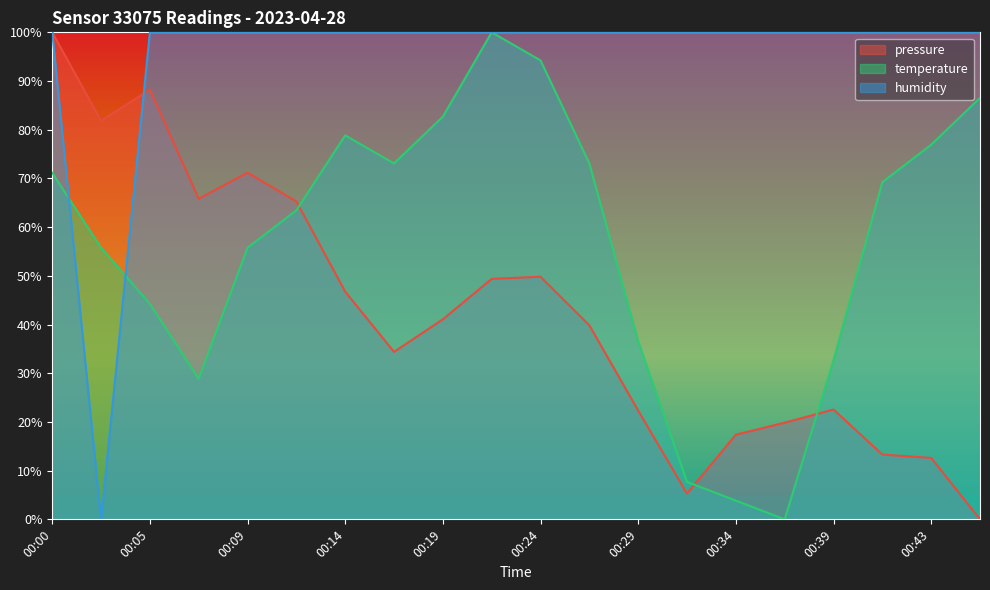

What is the difference between the highest and lowest values at 00:19?

58.9